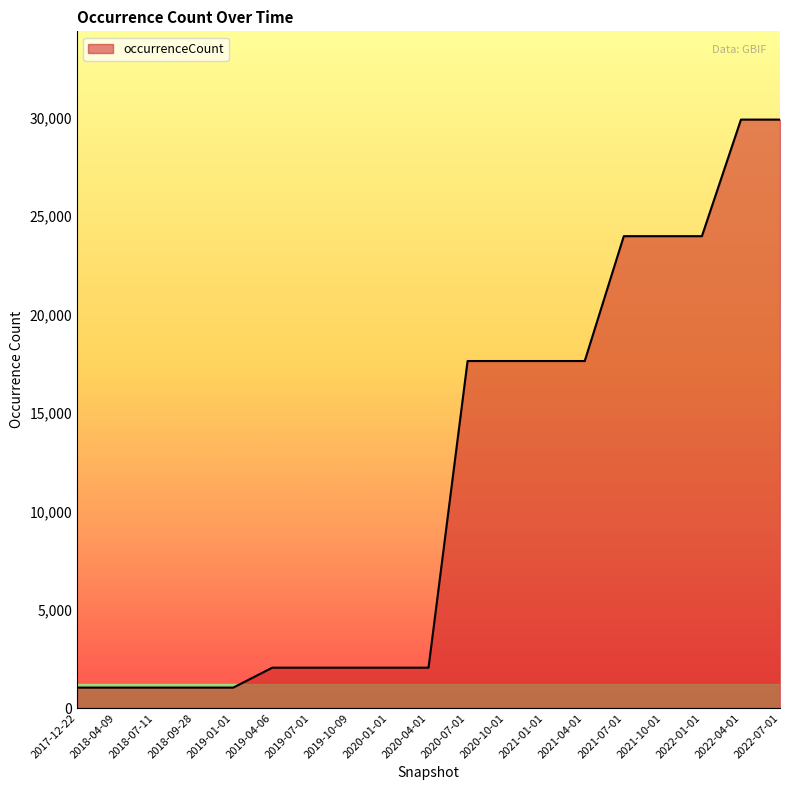

What is the sum of the values at 2021-07-01 and 2018-07-11?

25026